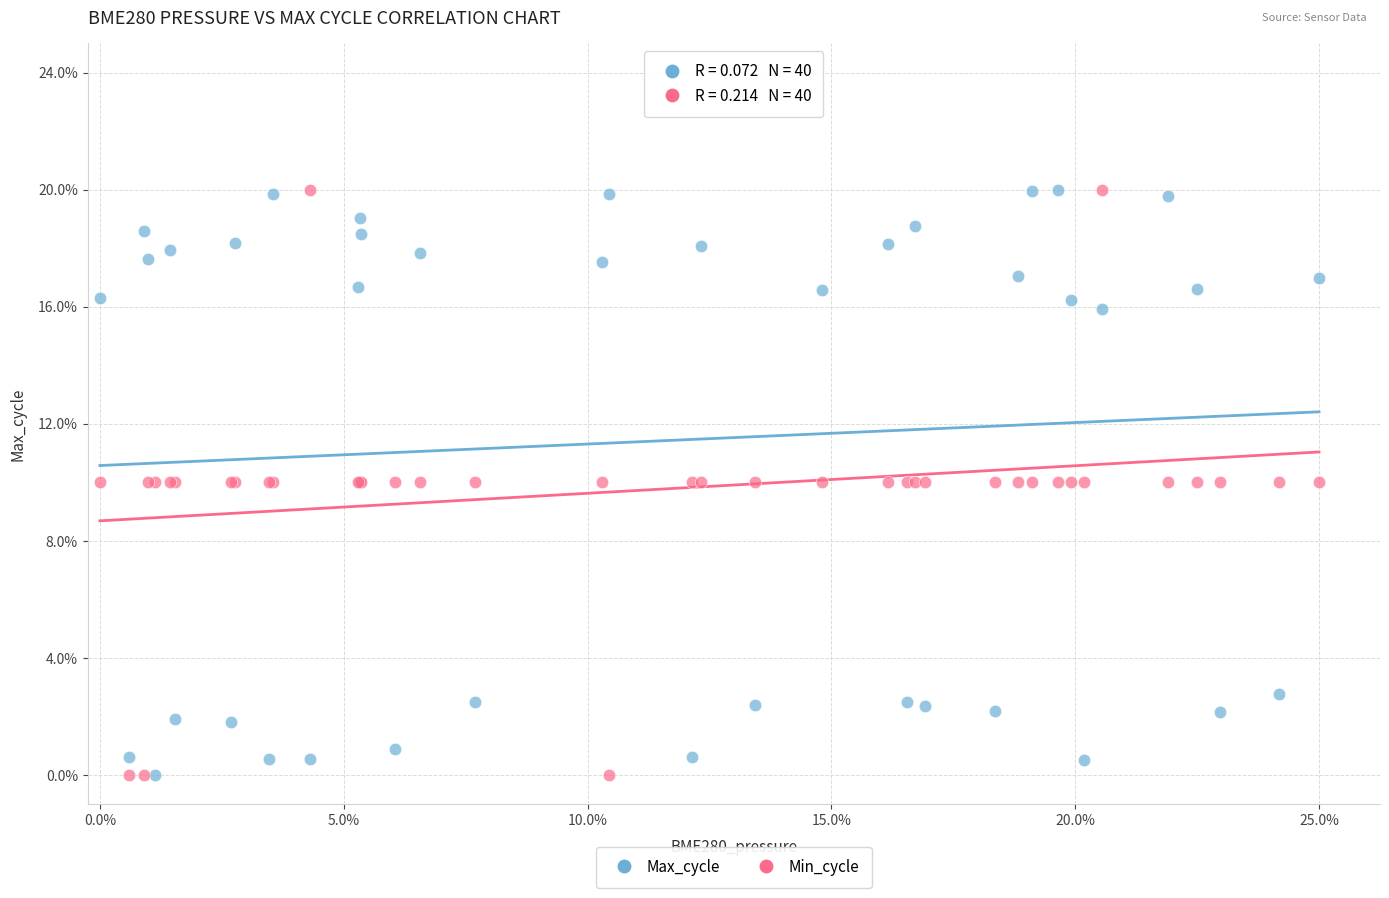

What are all the series names shown in the legend?

Max_cycle, Min_cycle